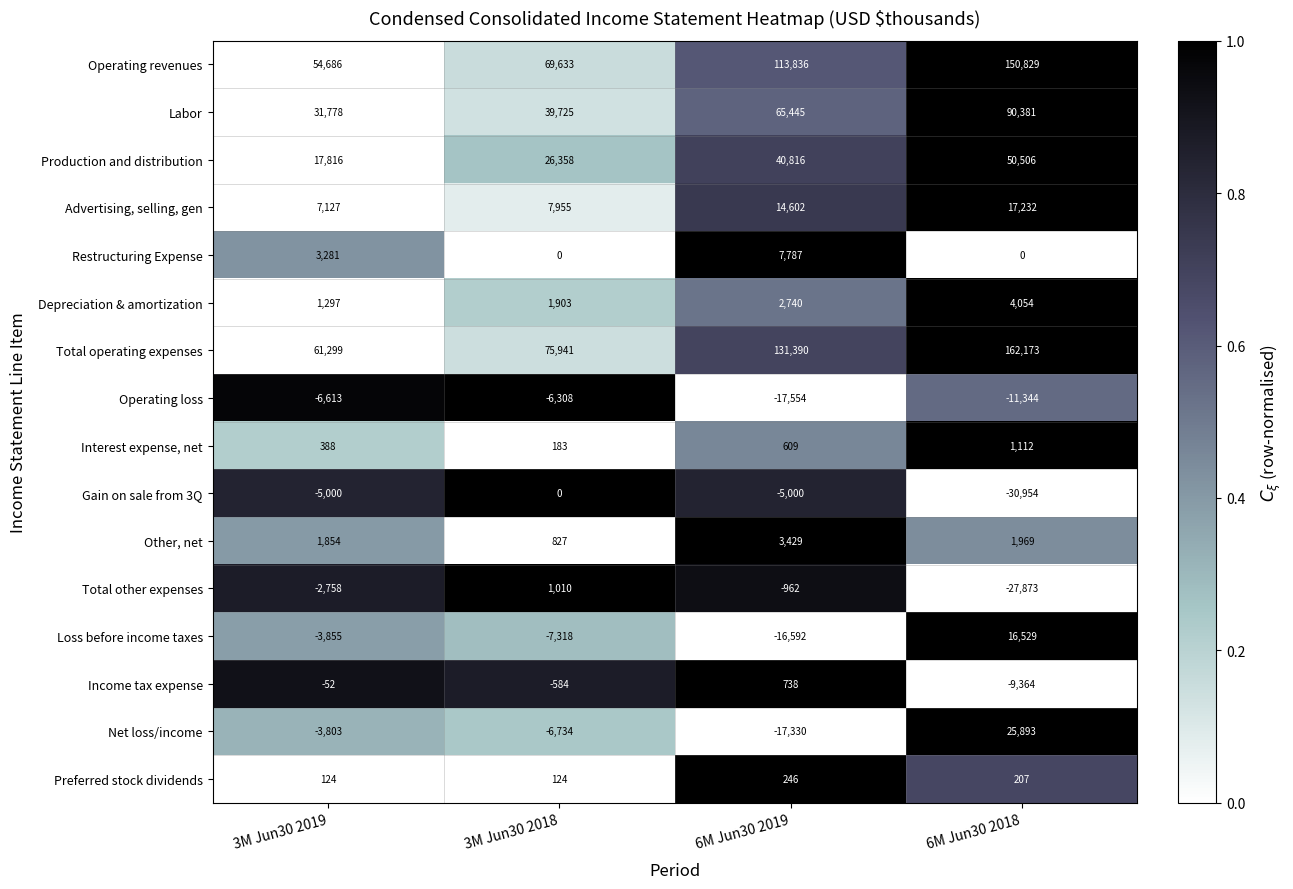

What value does the Loss before income taxes series have at 3M Jun30 2019?

-3855